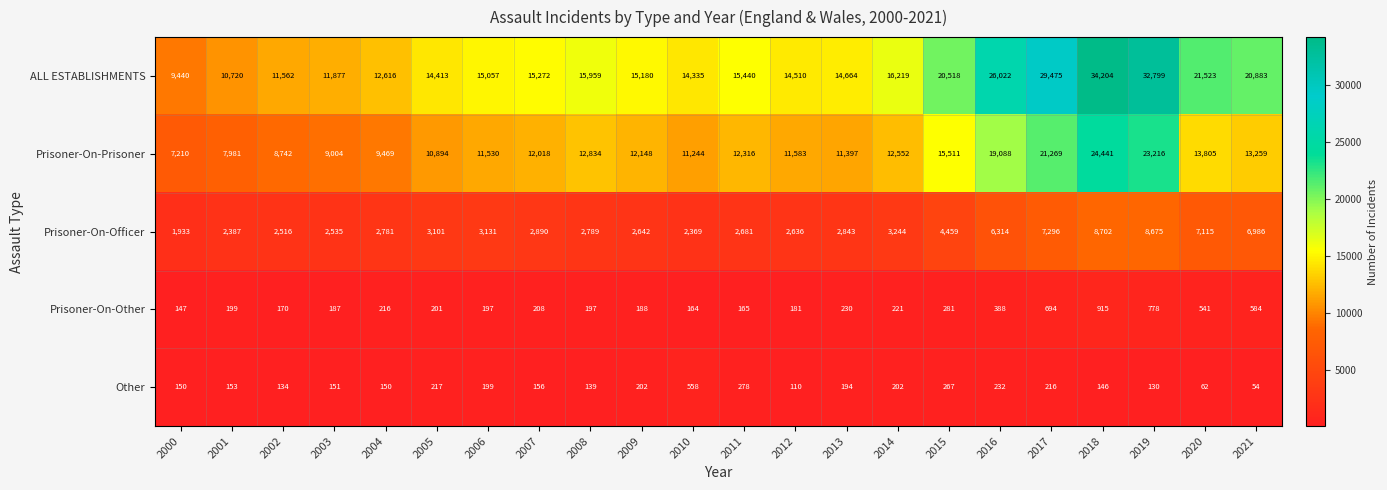

Rank the categories by ALL ESTABLISHMENTS value from highest to lowest.

2018, 2019, 2017, 2016, 2020, 2021, 2015, 2014, 2008, 2011, 2007, 2009, 2006, 2013, 2012, 2005, 2010, 2004, 2003, 2002, 2001, 2000